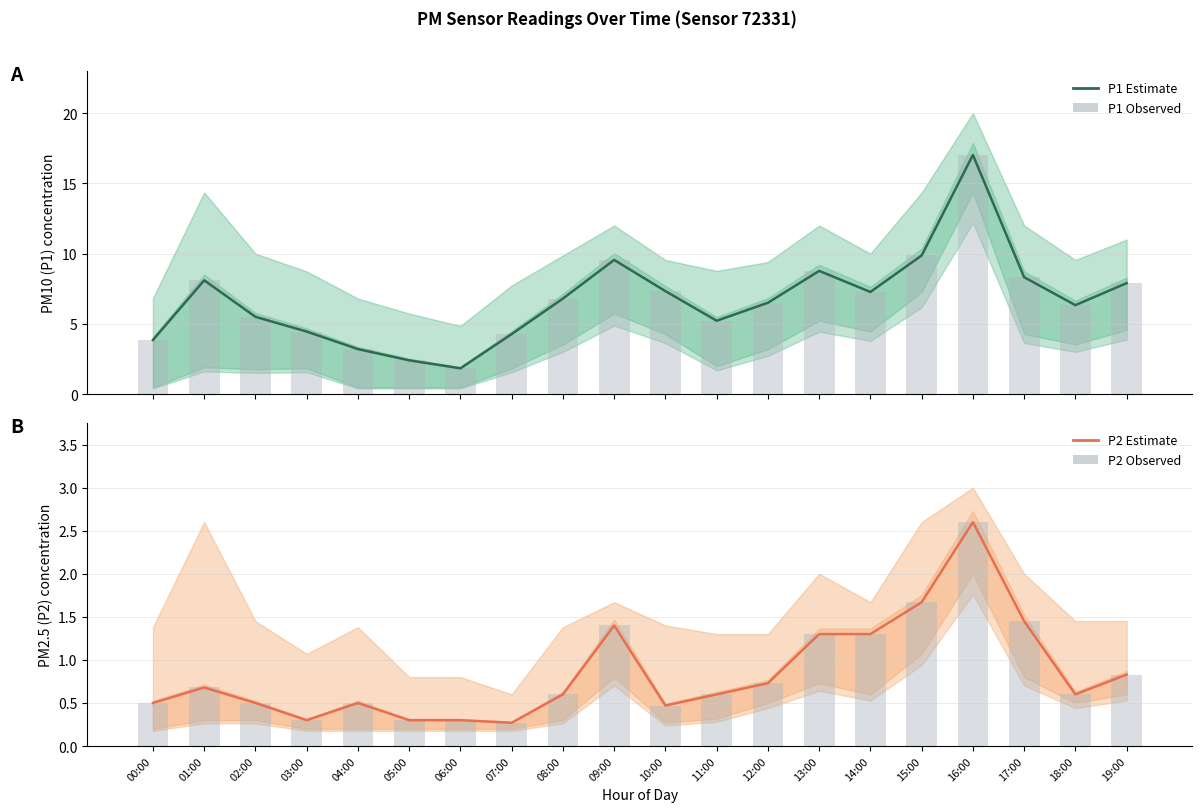

What is the total value across all series at 18:00?

13.9